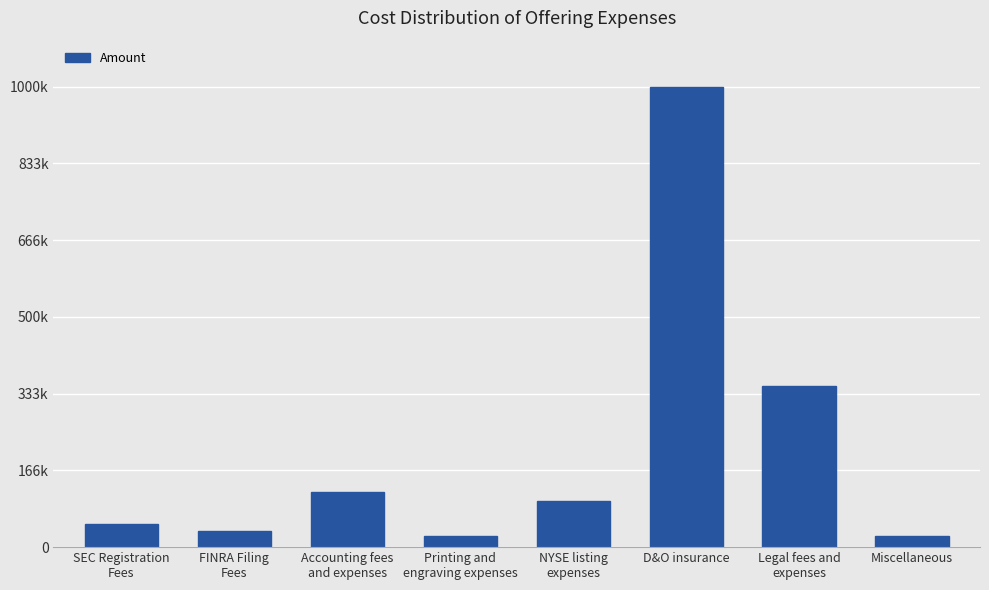

Where does the data first go above 100000?

Accounting fees
and expenses